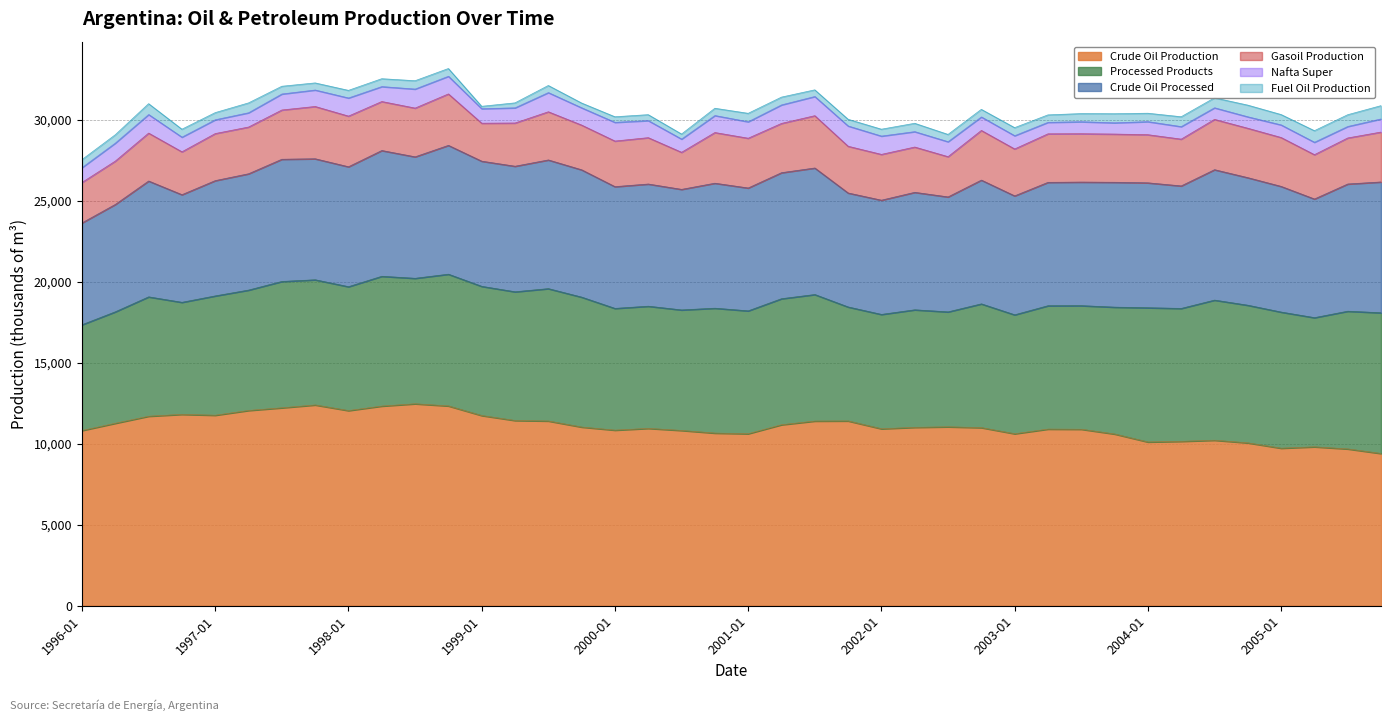

Rank the series by their maximum value, from lowest to highest.

Fuel Oil Production, Nafta Super, Gasoil Production, Crude Oil Processed, Processed Products, Crude Oil Production